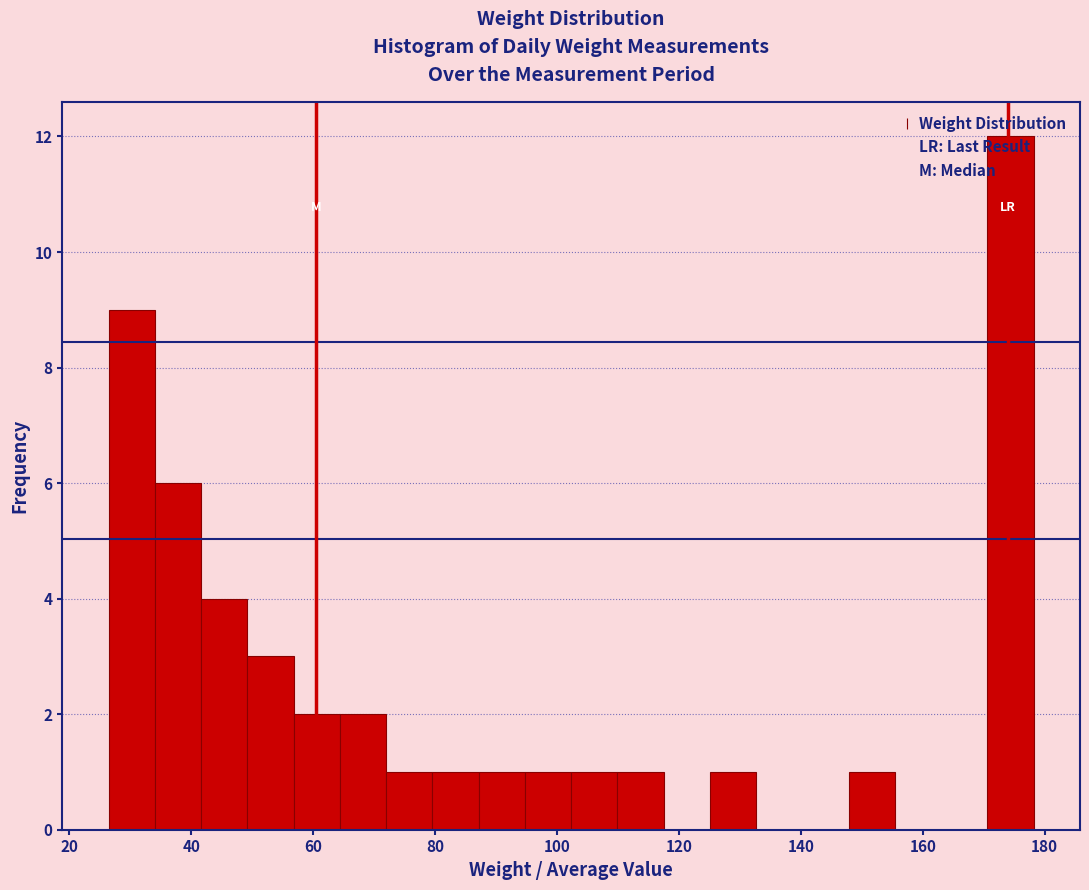

Around what value on the x-axis is the tallest bar? Give the approximate position of its centre, as read against the axis.

174